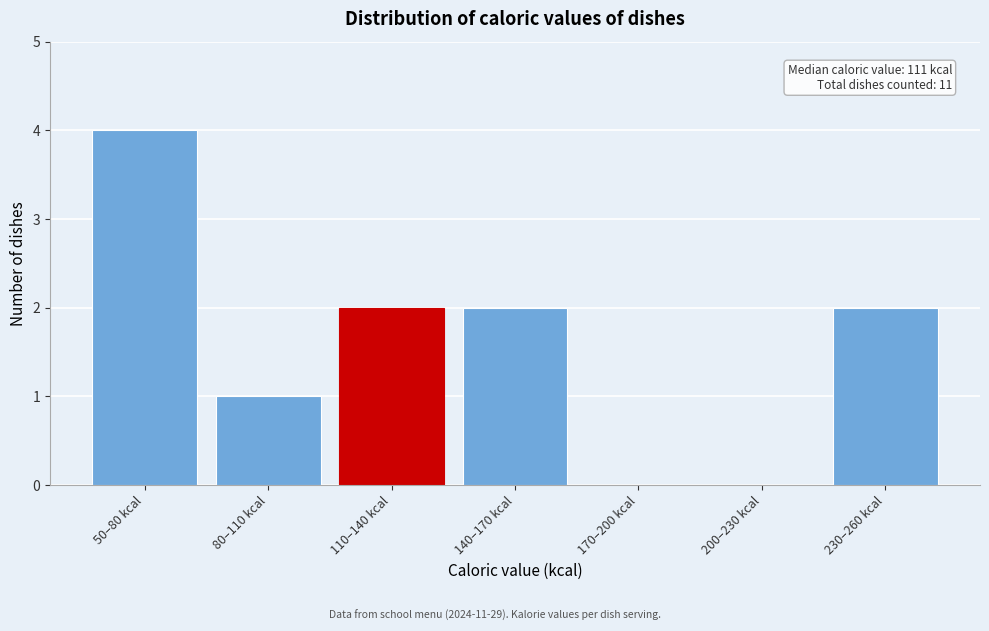

Reading left to right, list all the values displayed in this chart.

50–80 kcal=4	80–110 kcal=1	110–140 kcal=2	140–170 kcal=2	170–200 kcal=0	200–230 kcal=0	230–260 kcal=2